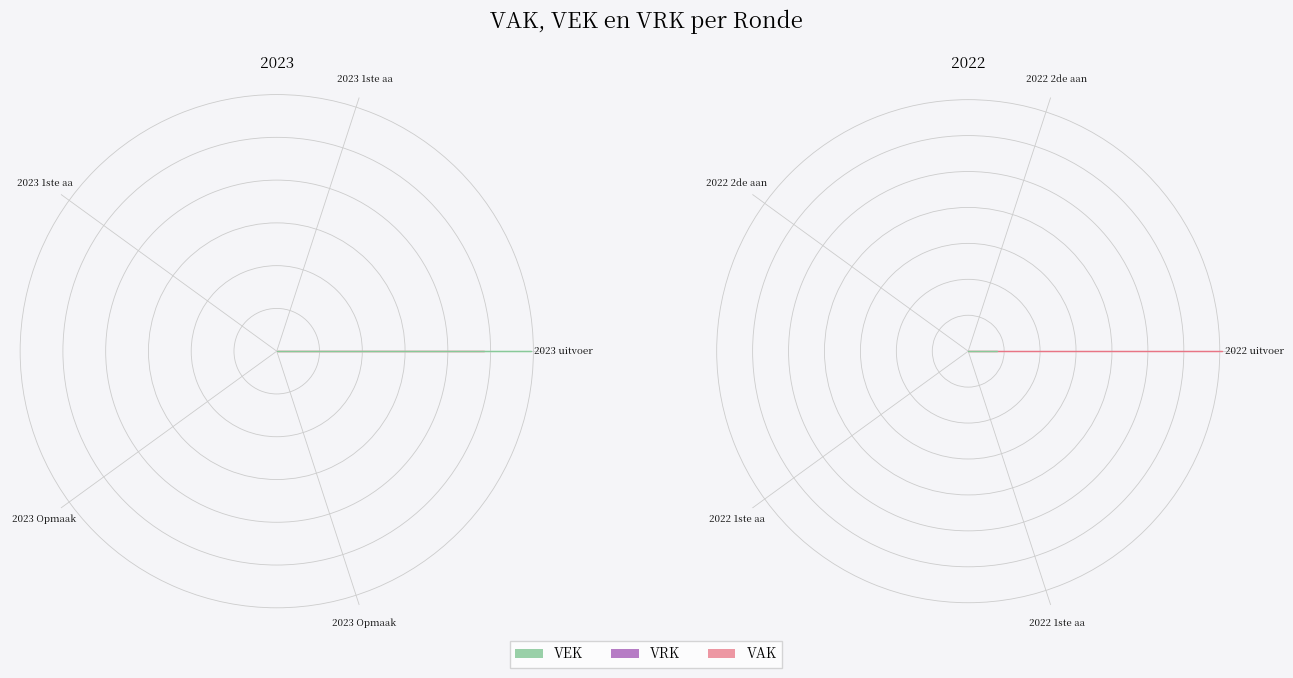

Rank the series by their average value, from highest to lowest.

VAK, VEK, VRK